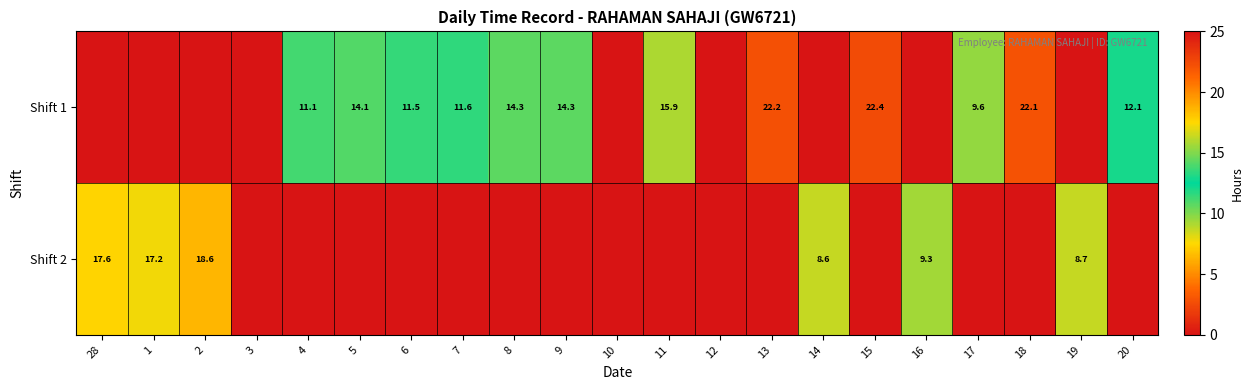

The Shift 1 series shows 15.9 at 11. True or false?

True